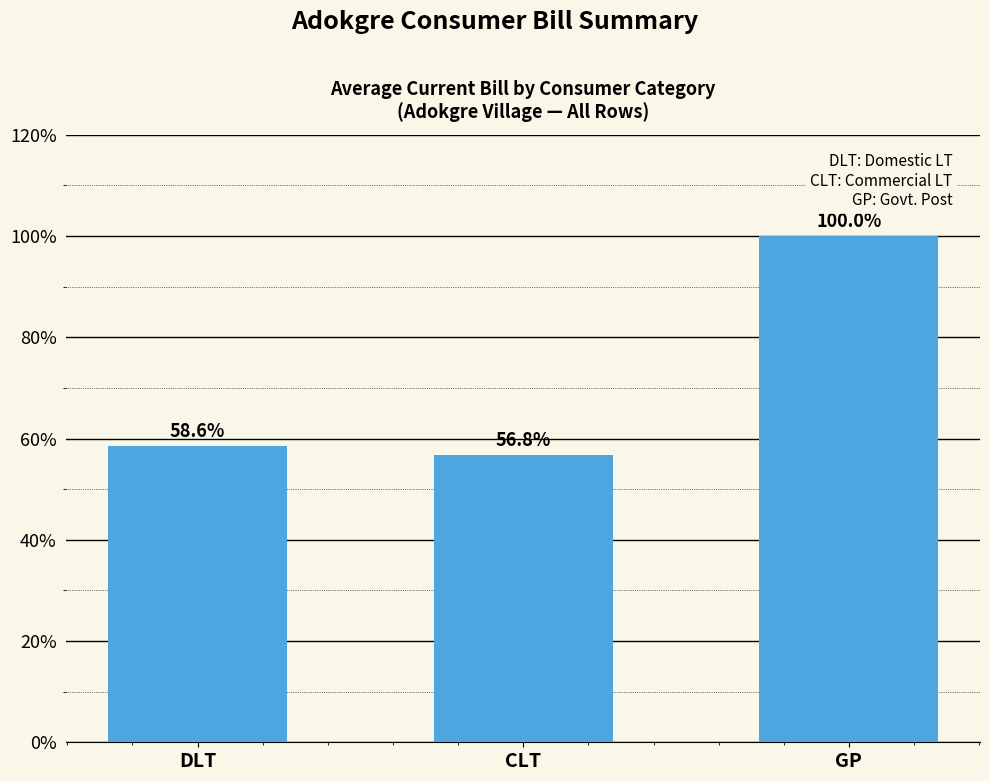

What is the difference between the values at DLT and CLT?

1.8